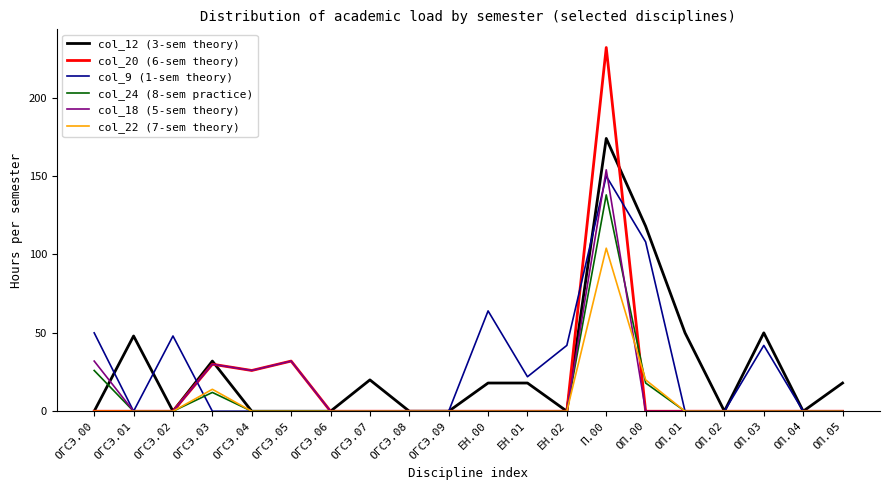

At how many categories does at least one series exceed 92?

2